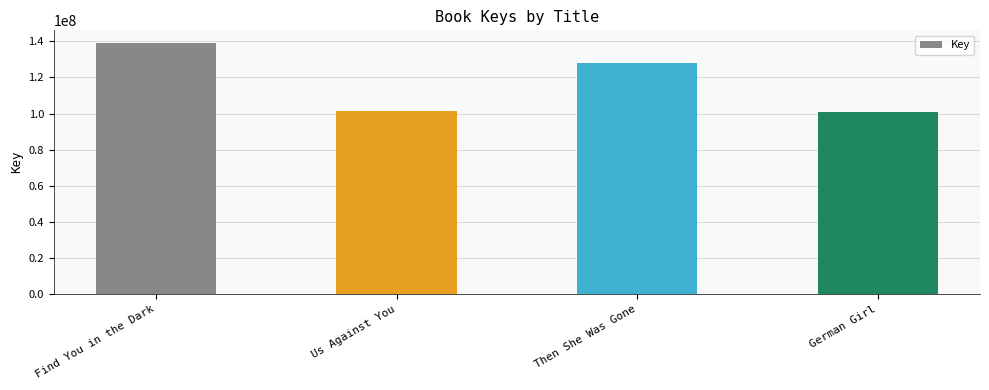

What is the label of the 1st bar from the right?

German Girl